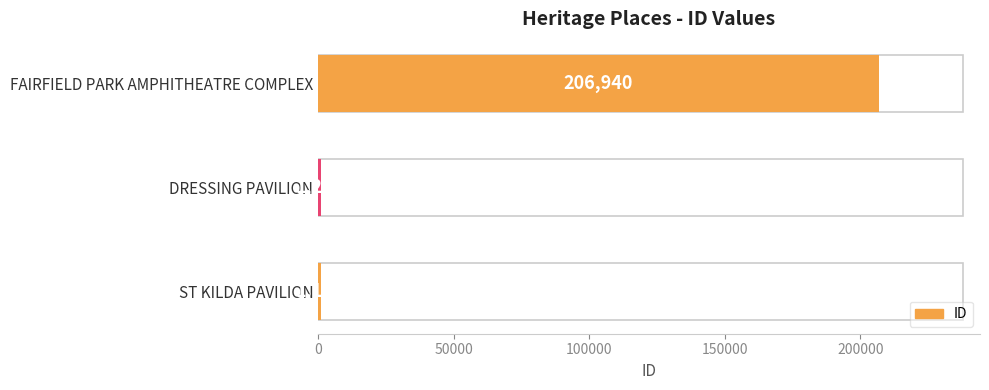

What is the sum of the values at ST KILDA PAVILION and DRESSING PAVILION?

2346